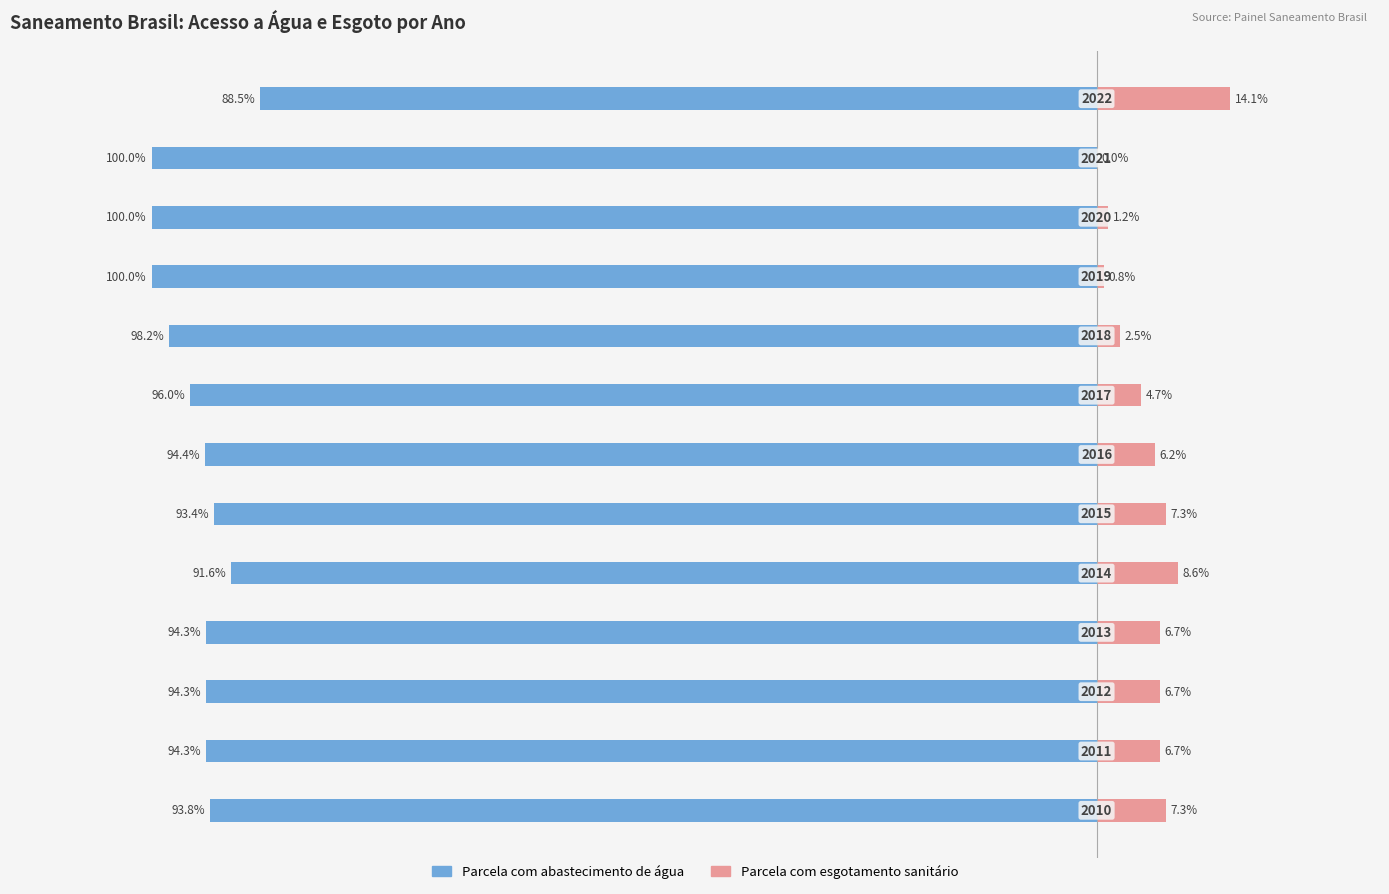

What is the sum of all Parcela com esgotamento sanitário values?

72.8